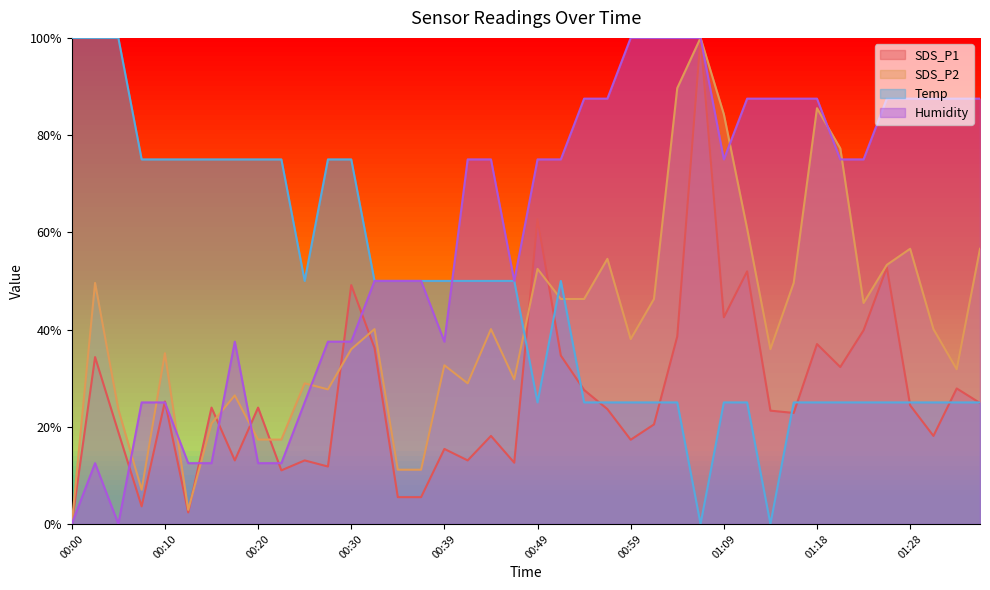

Does the chart display data point markers on the line(s)?

No